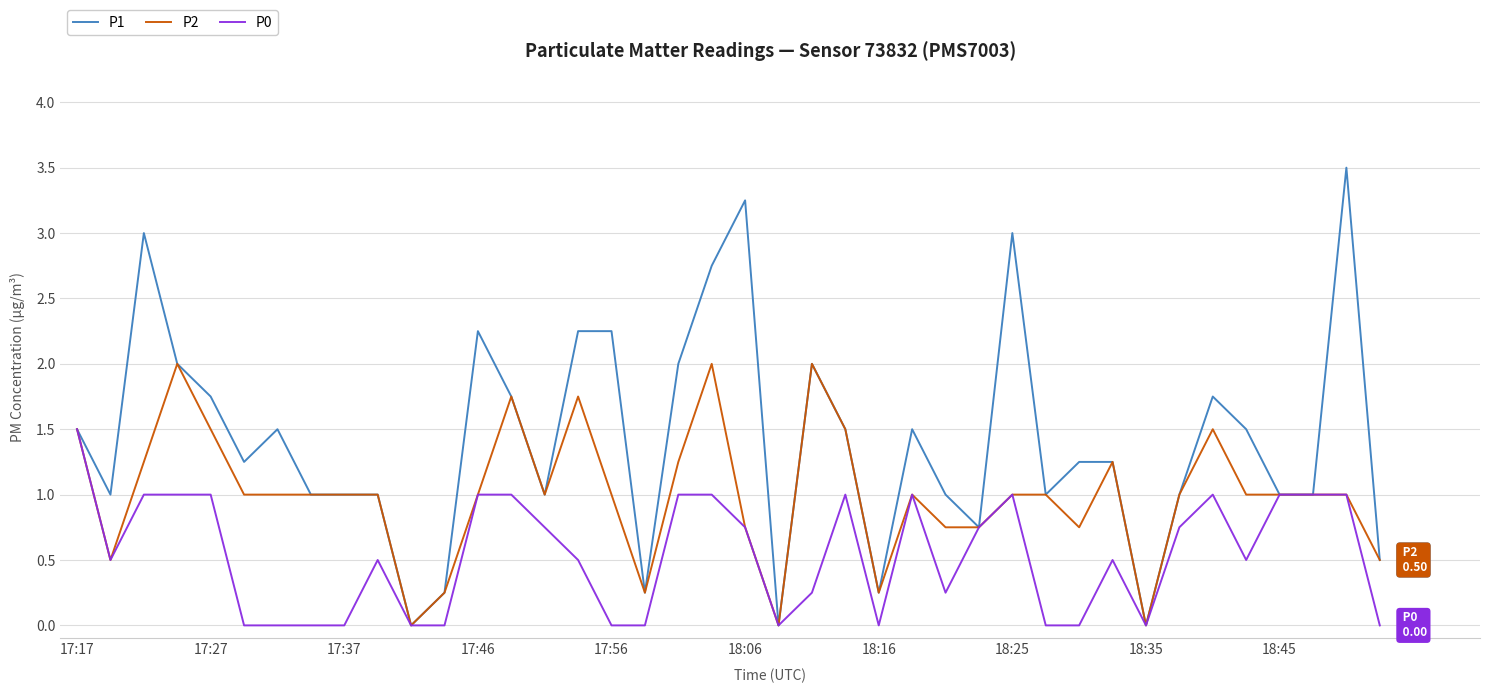

List the series in order of their peak value, highest first.

P1, P2, P0